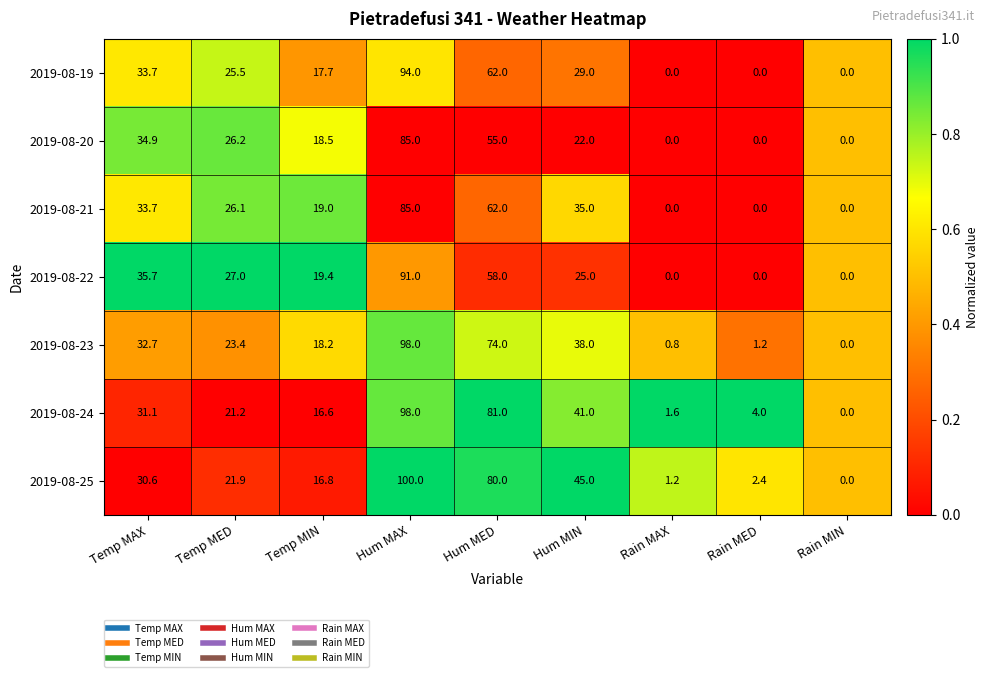

Where does the 2019-08-19 series first go above 25?

Temp MAX